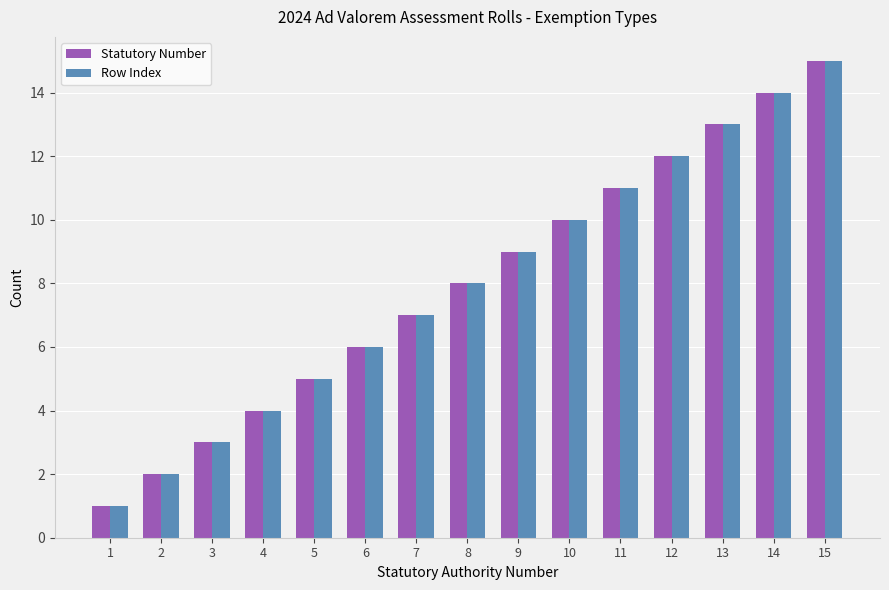

Read the Row Index value at 14, to the nearest 10.

10